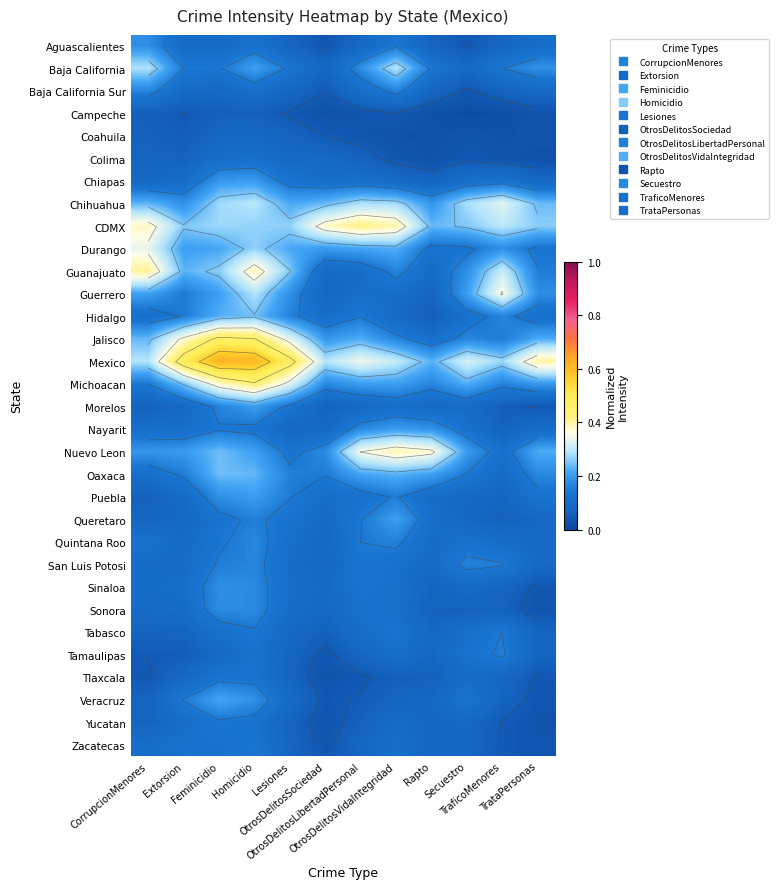

Count the number of categories in the chart.

12